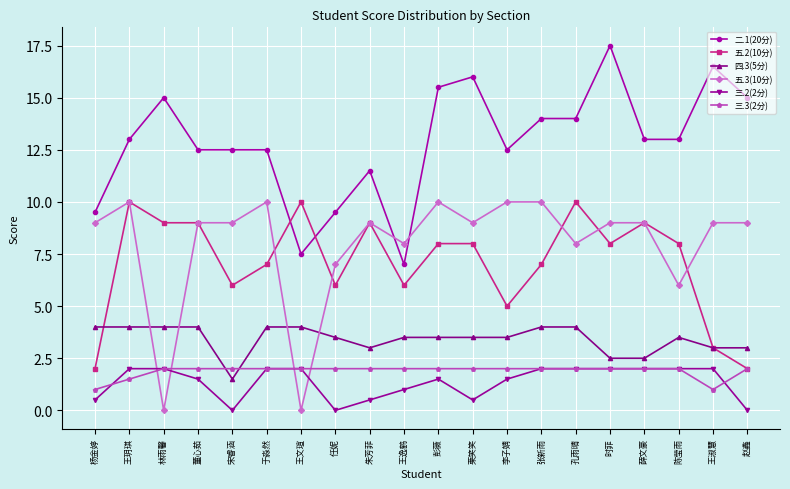

Which series has the largest total across all categories?

二.1(20分)